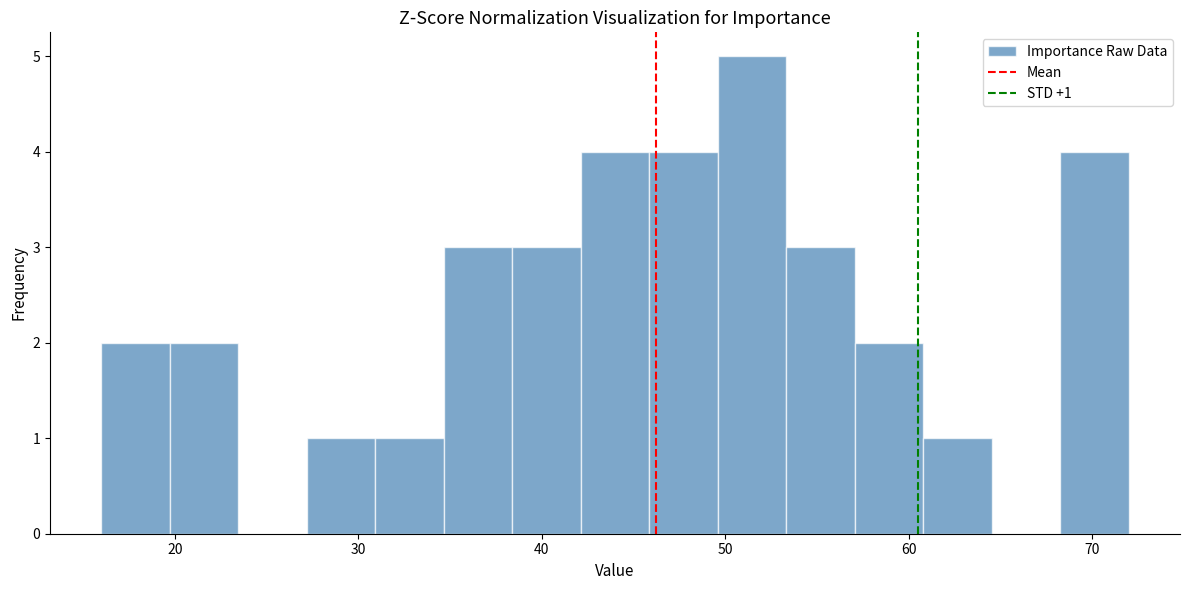

Around what value on the x-axis is the tallest bar? Give the approximate position of its centre, as read against the axis.

51